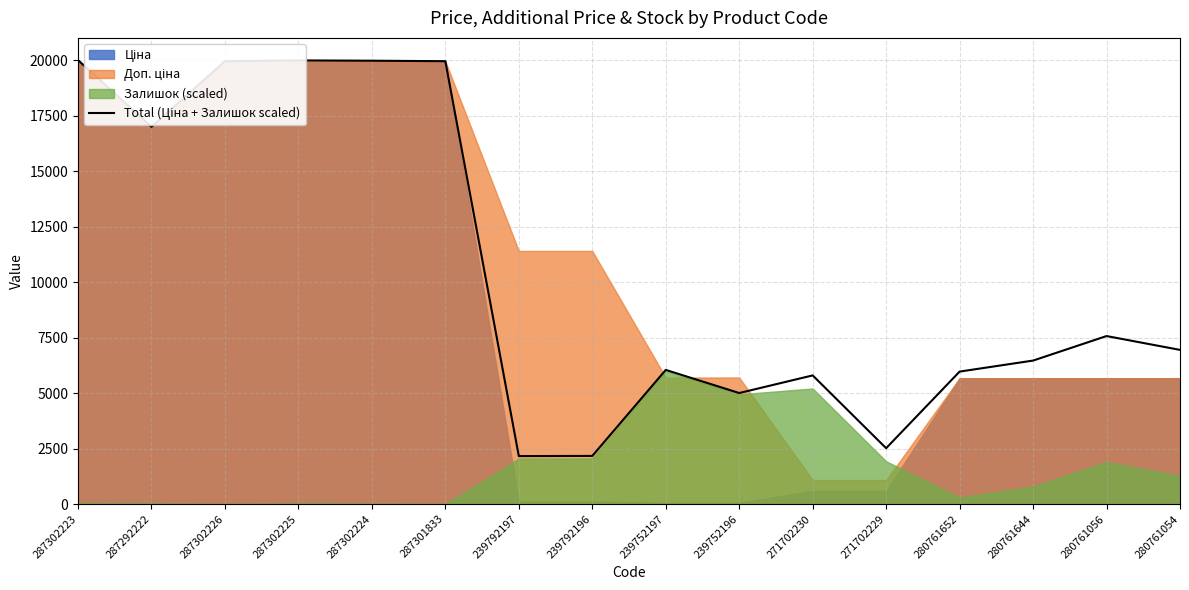

Where does the data first go above 6949?

287302223